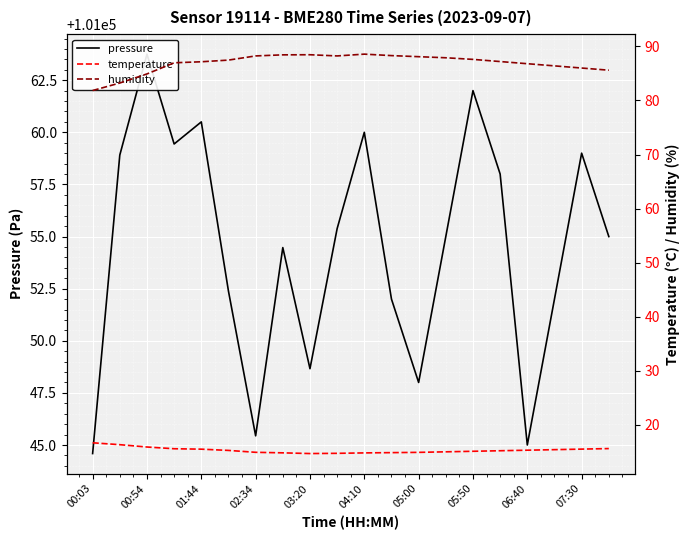

Which series has the largest range (max minus min)?

pressure